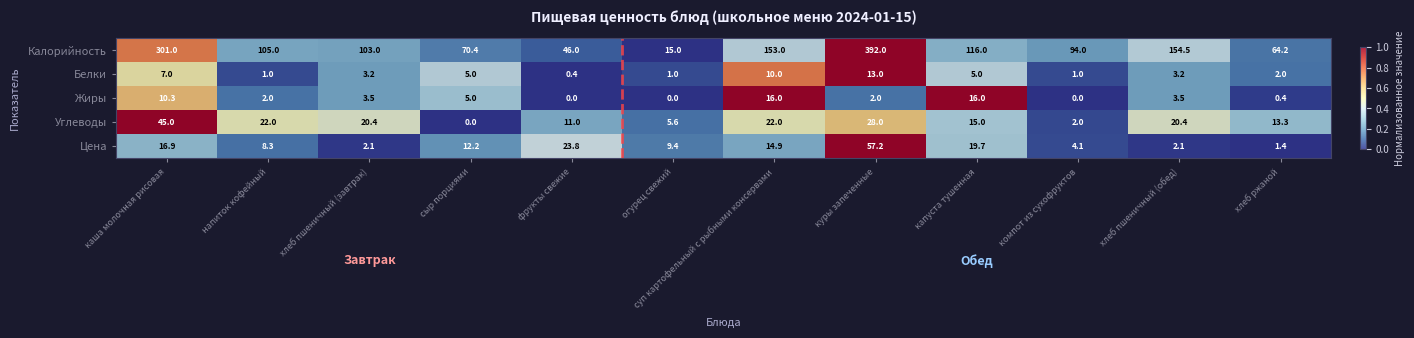

Is it true that Цена equals 2.4 at компот из сухофруктов?

False